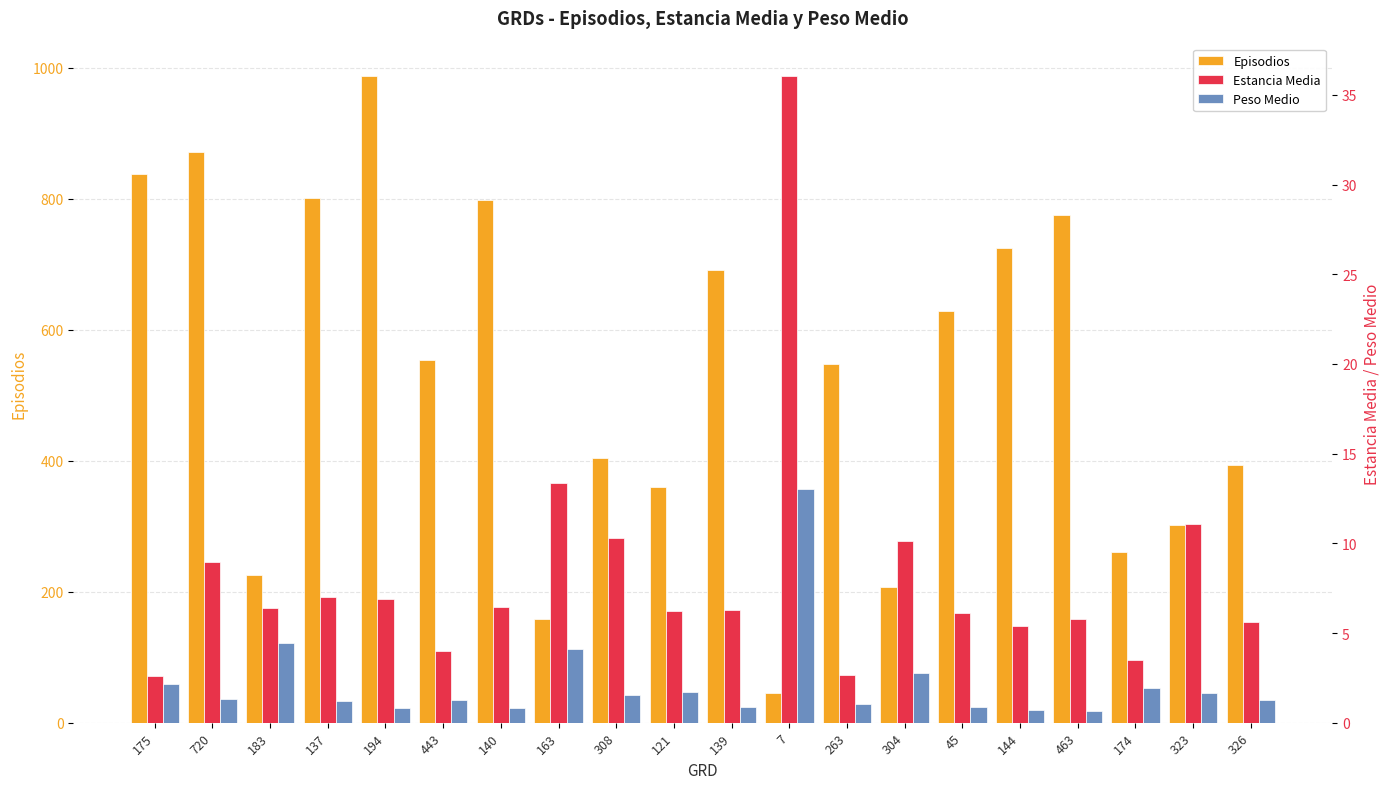

Which series changed the most between 140 and 144?

Episodios